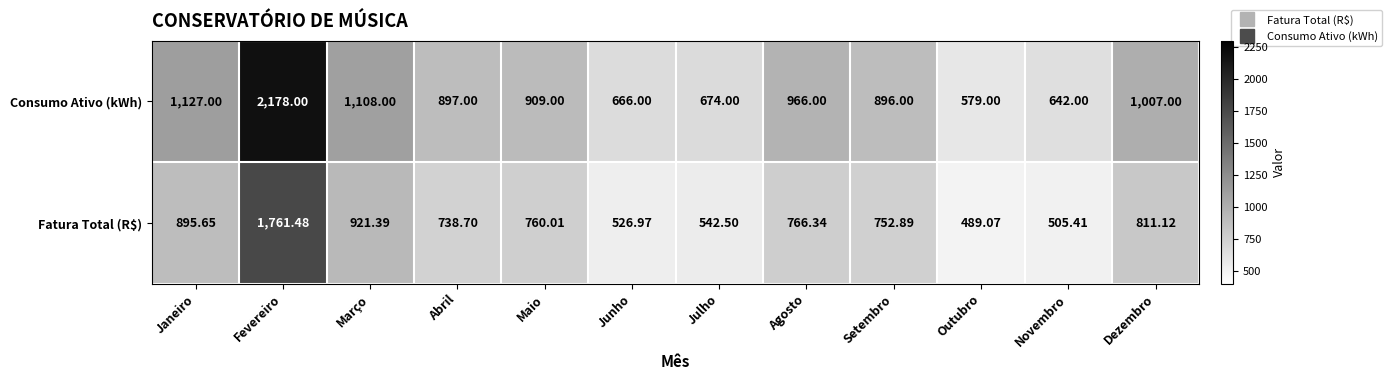

At how many categories does at least one series exceed 1304?

1